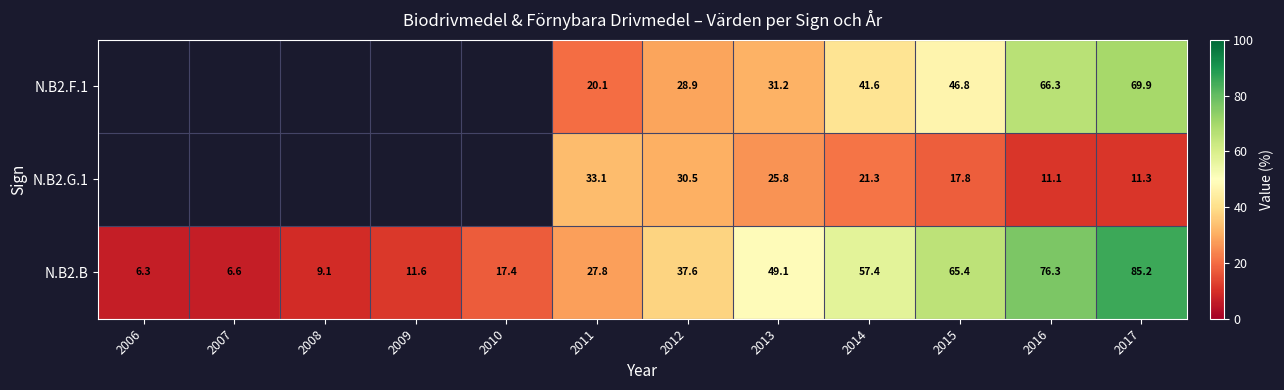

What is the difference between the highest and lowest values at 2016?

65.2